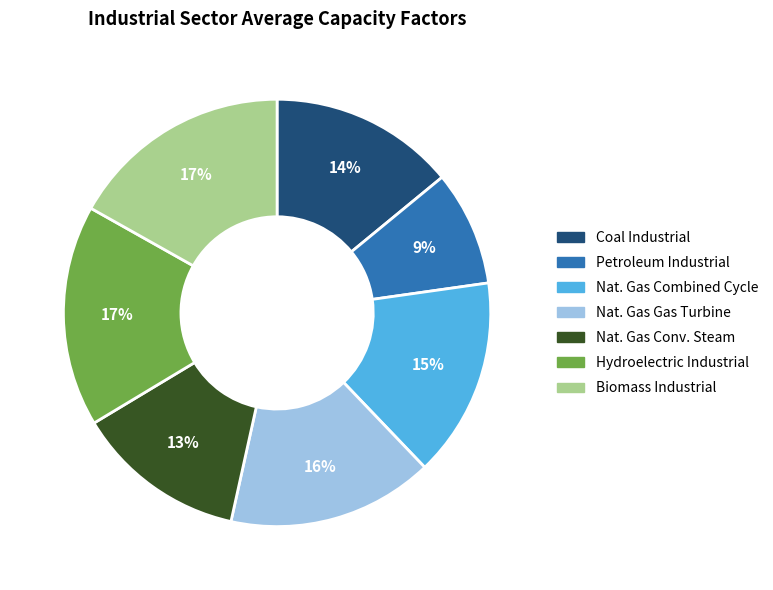

To the nearest percent, what is the average slice percentage?

14%